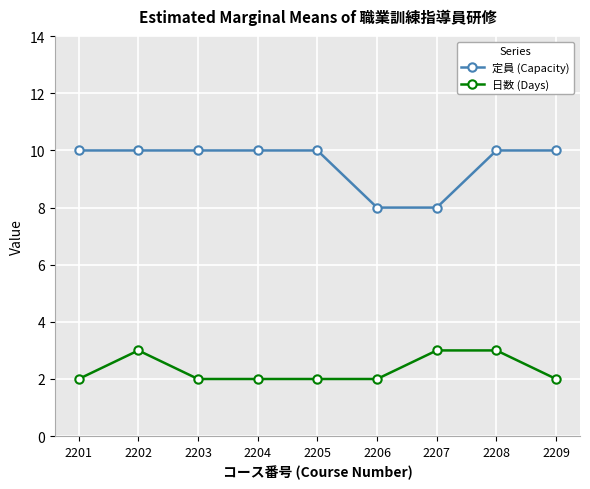

What is the value of the 日数 (Days) point at the 6th from the left?

2